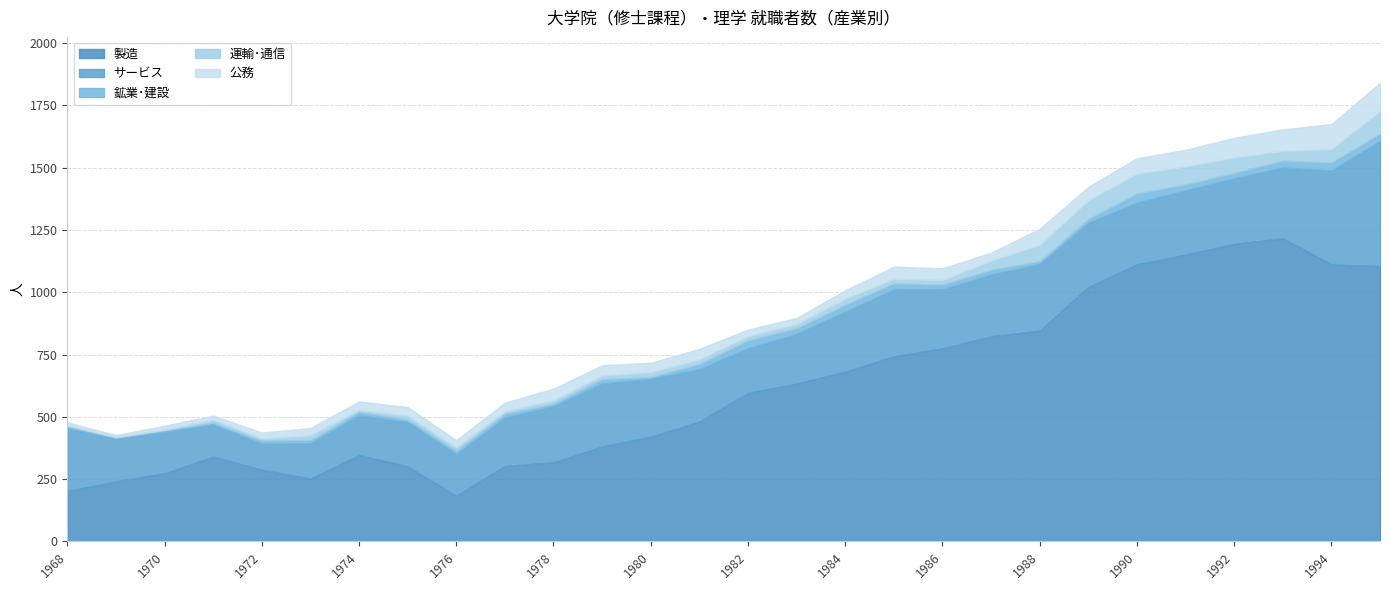

Reading left to right, list all the values displayed in this chart.

製造: 202	241	273	340	288	252	346	301	183	303	317	381	420	481	596	633	681	743	775	823	846	1021	1112	1151	1194	1217	1112	1105
サービス: 251	172	166	129	104	142	160	178	167	194	225	253	232	210	179	200	241	268	237	248	267	257	248	258	263	284	377	502
鉱業･建設: 10	4	7	8	13	13	14	11	14	15	11	17	8	21	32	23	28	25	19	19	12	17	37	24	22	28	32	30
運輸･通信: 3	2	3	12	8	19	8	15	14	10	14	15	19	19	17	17	24	18	18	37	65	74	79	72	62	39	54	90
公務: 12	8	15	16	24	29	34	34	28	35	46	41	38	42	26	24	34	49	47	32	65	54	62	67	79	86	100	114